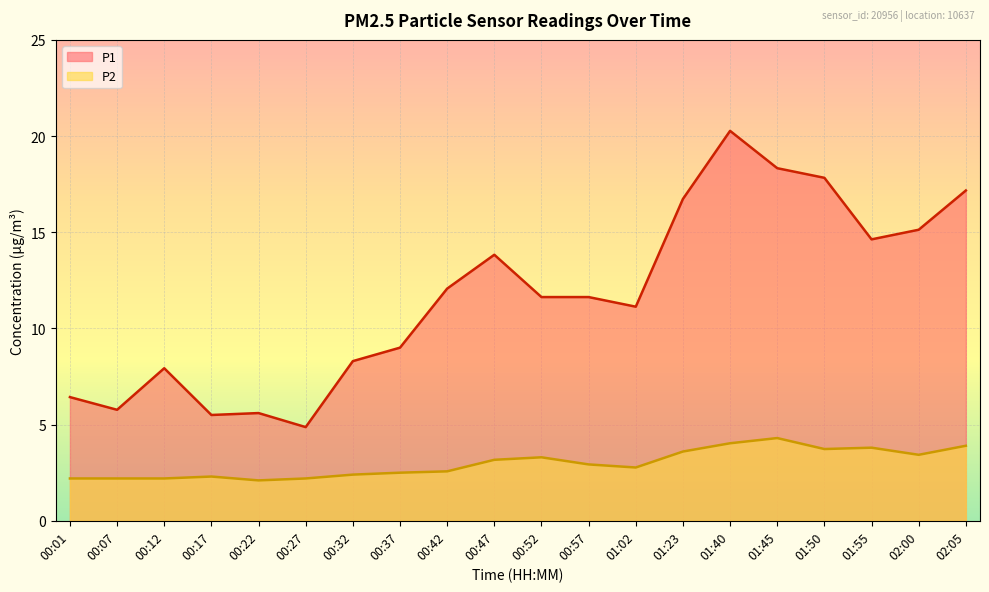

Count the number of categories in the chart.

20